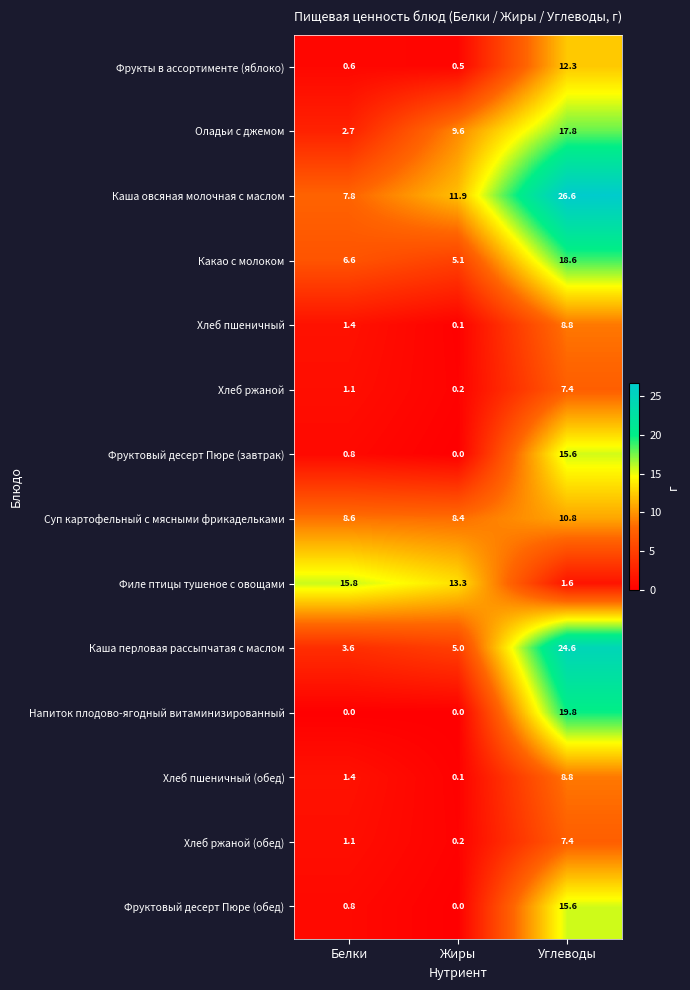

What is the difference between the highest and lowest values at Белки?

15.8